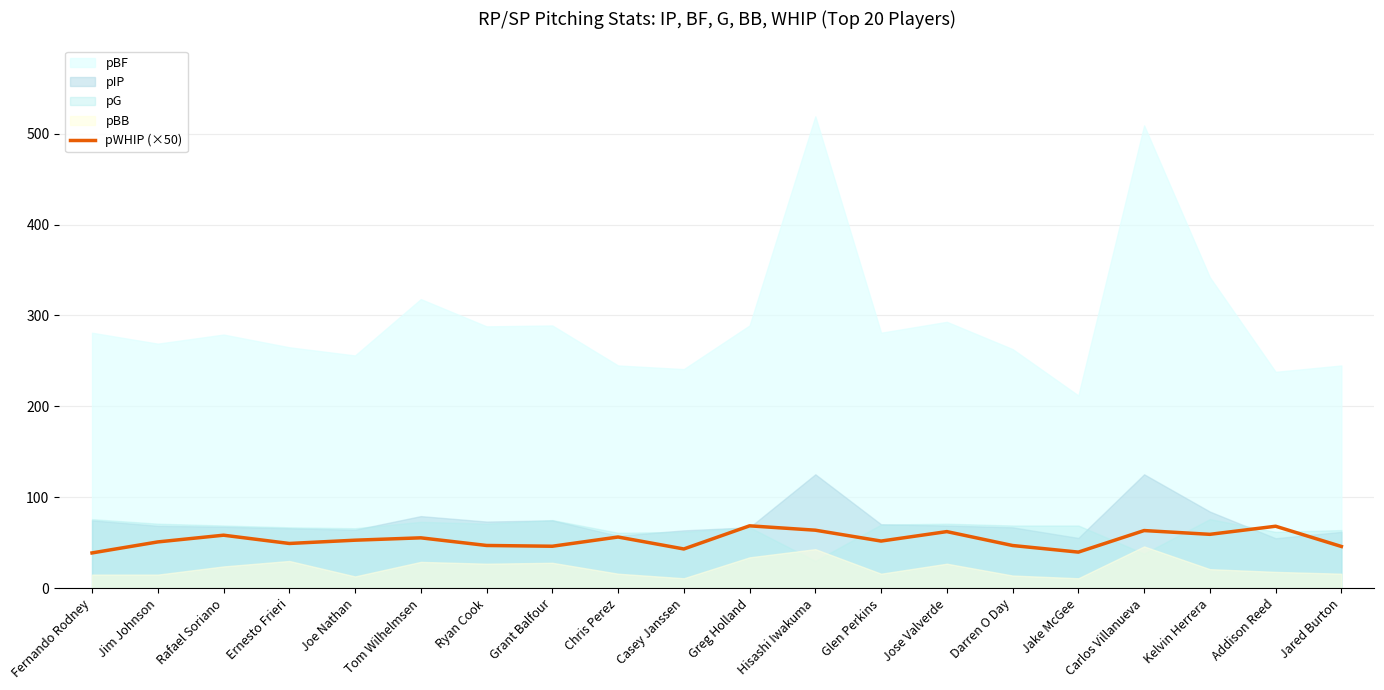

Reading left to right, list all the values displayed in this chart.

Fernando Rodney=38.9	Jim Johnson=50.9	Rafael Soriano=58.4	Ernesto Frieri=49.2	Joe Nathan=52.8	Tom Wilhelmsen=55.5	Ryan Cook=47.0	Grant Balfour=46.2	Chris Perez=56.4	Casey Janssen=43.2	Greg Holland=68.7	Hisashi Iwakuma=63.8	Glen Perkins=51.9	Jose Valverde=62.3	Darren O Day=47.0	Jake McGee=39.8	Carlos Villanueva=63.4	Kelvin Herrera=59.3	Addison Reed=68.2	Jared Burton=46.0